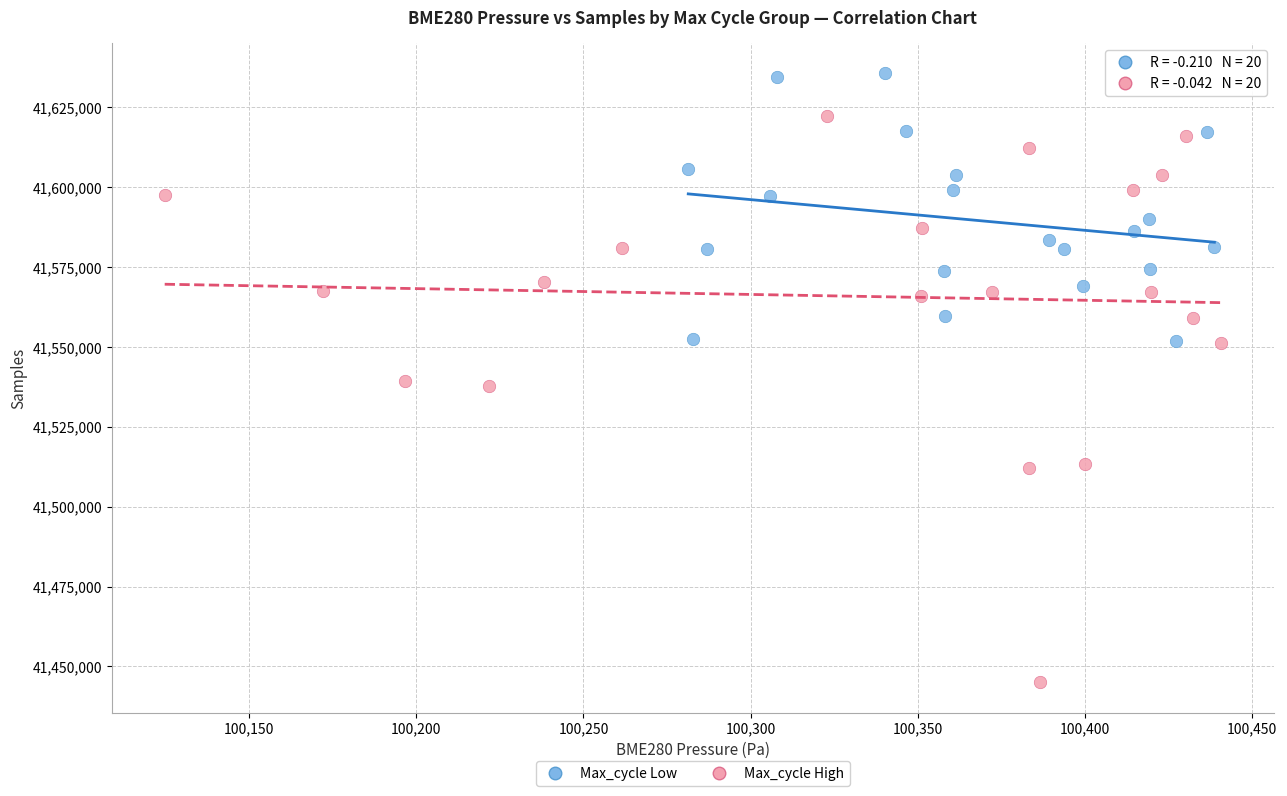

Which series contains the highest Y value?

Max_cycle Low